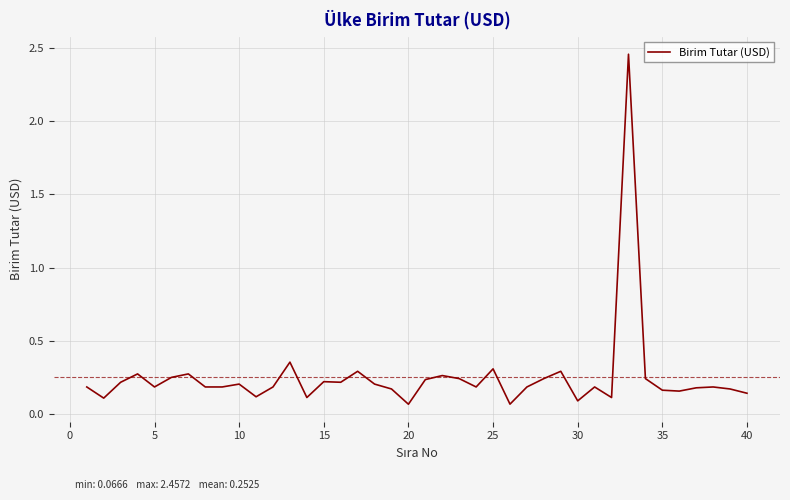

What is the difference between the maximum and minimum values?

2.4